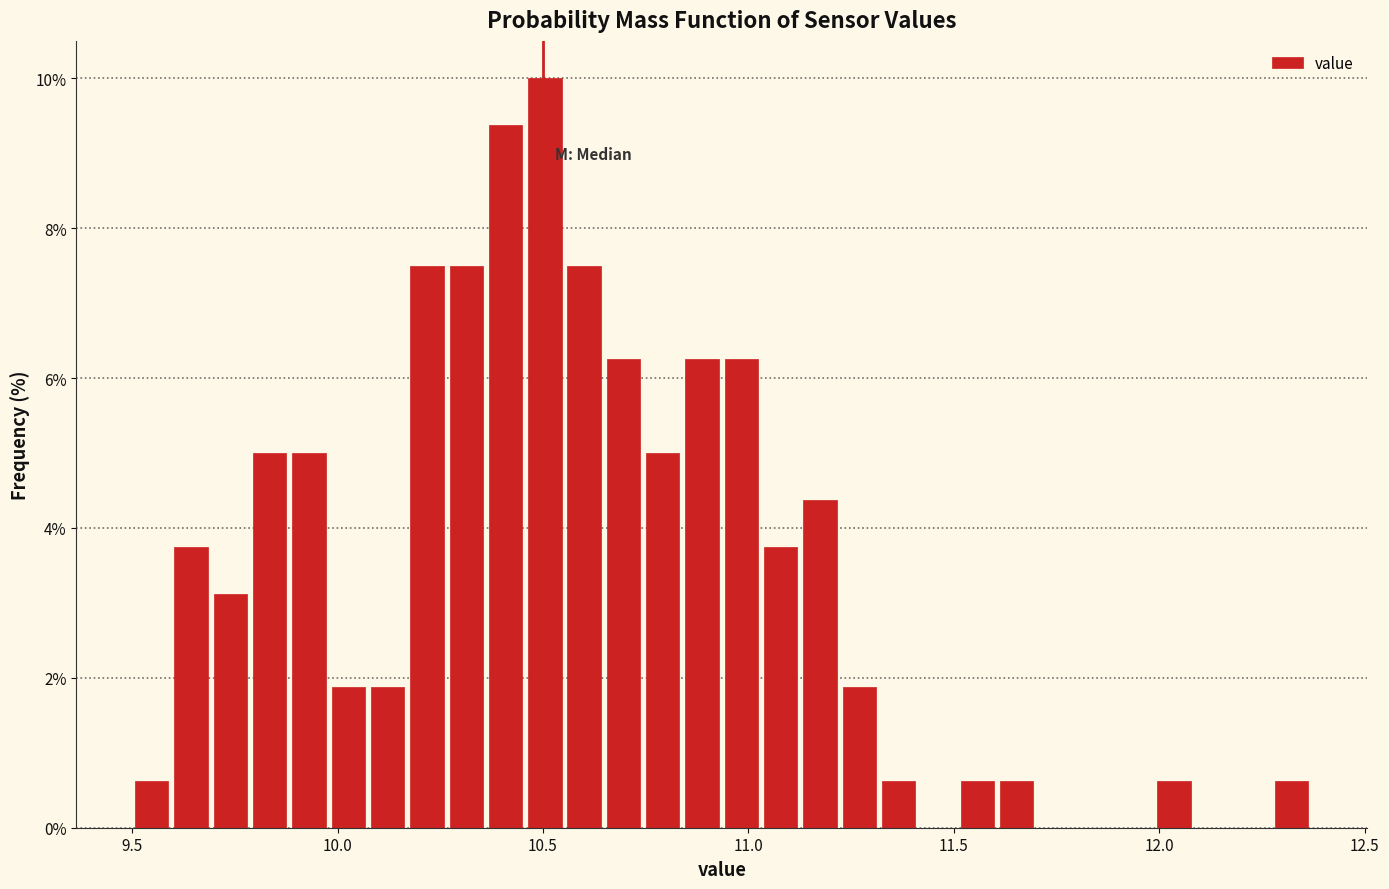

Read against the x-axis, roughly where is the centre of the tallest bar?

10.50